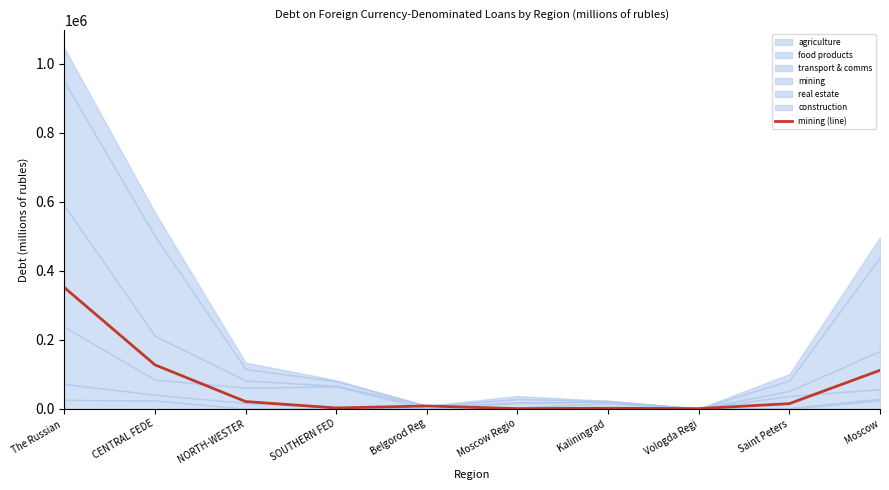

Between Moscow Regio and Vologda Regi, which is larger?

Moscow Regio